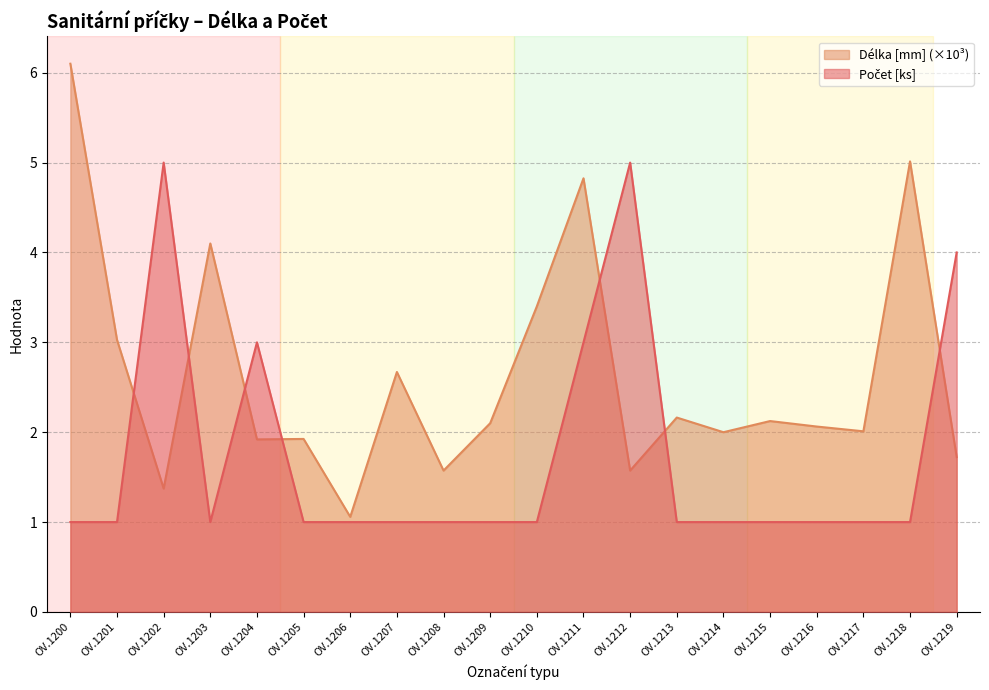

What is the average value of the Počet [ks] series?

1.8